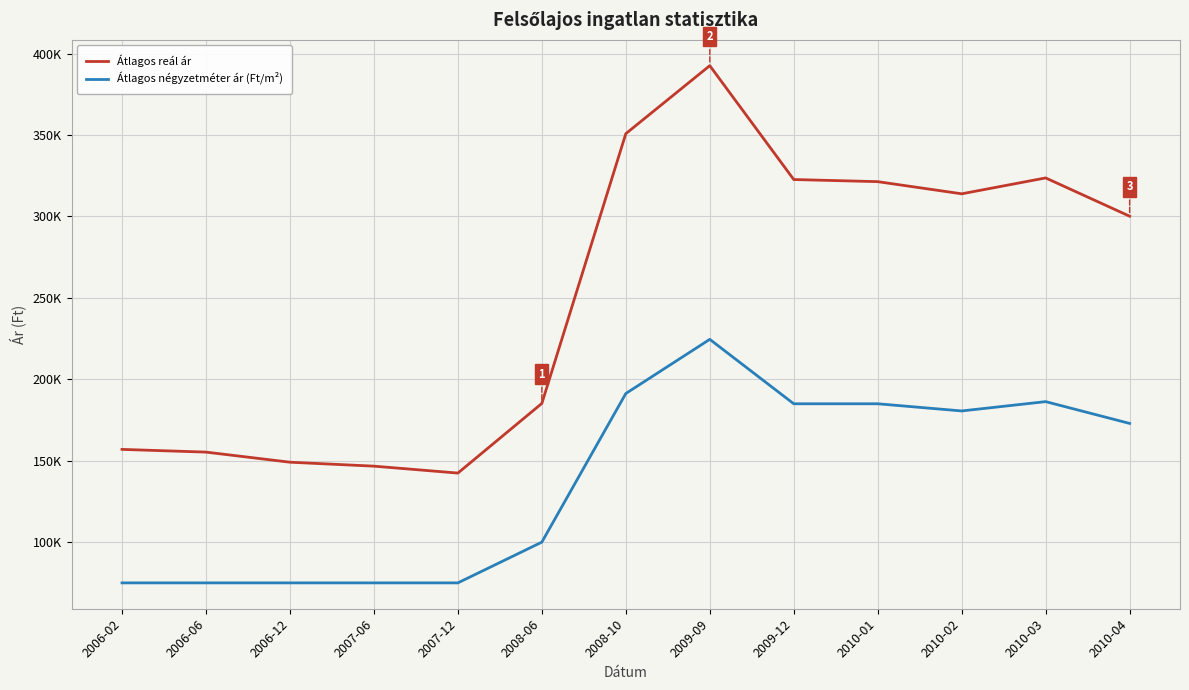

What are all the series names shown in the legend?

Átlagos reál ár, Átlagos négyzetméter ár (Ft/m²)